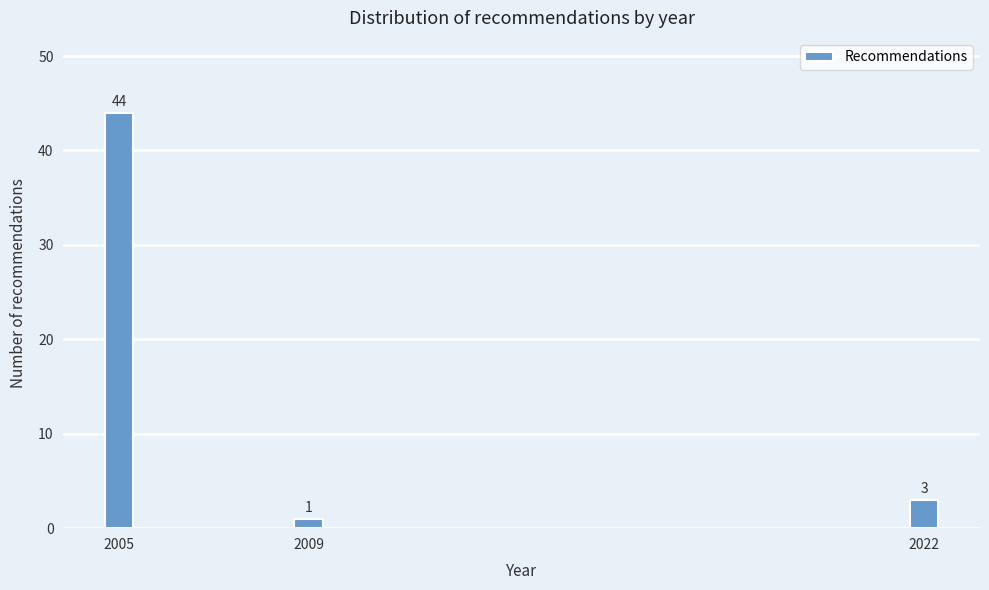

Reading right to left, what are all the values shown in this chart?

3	1	44